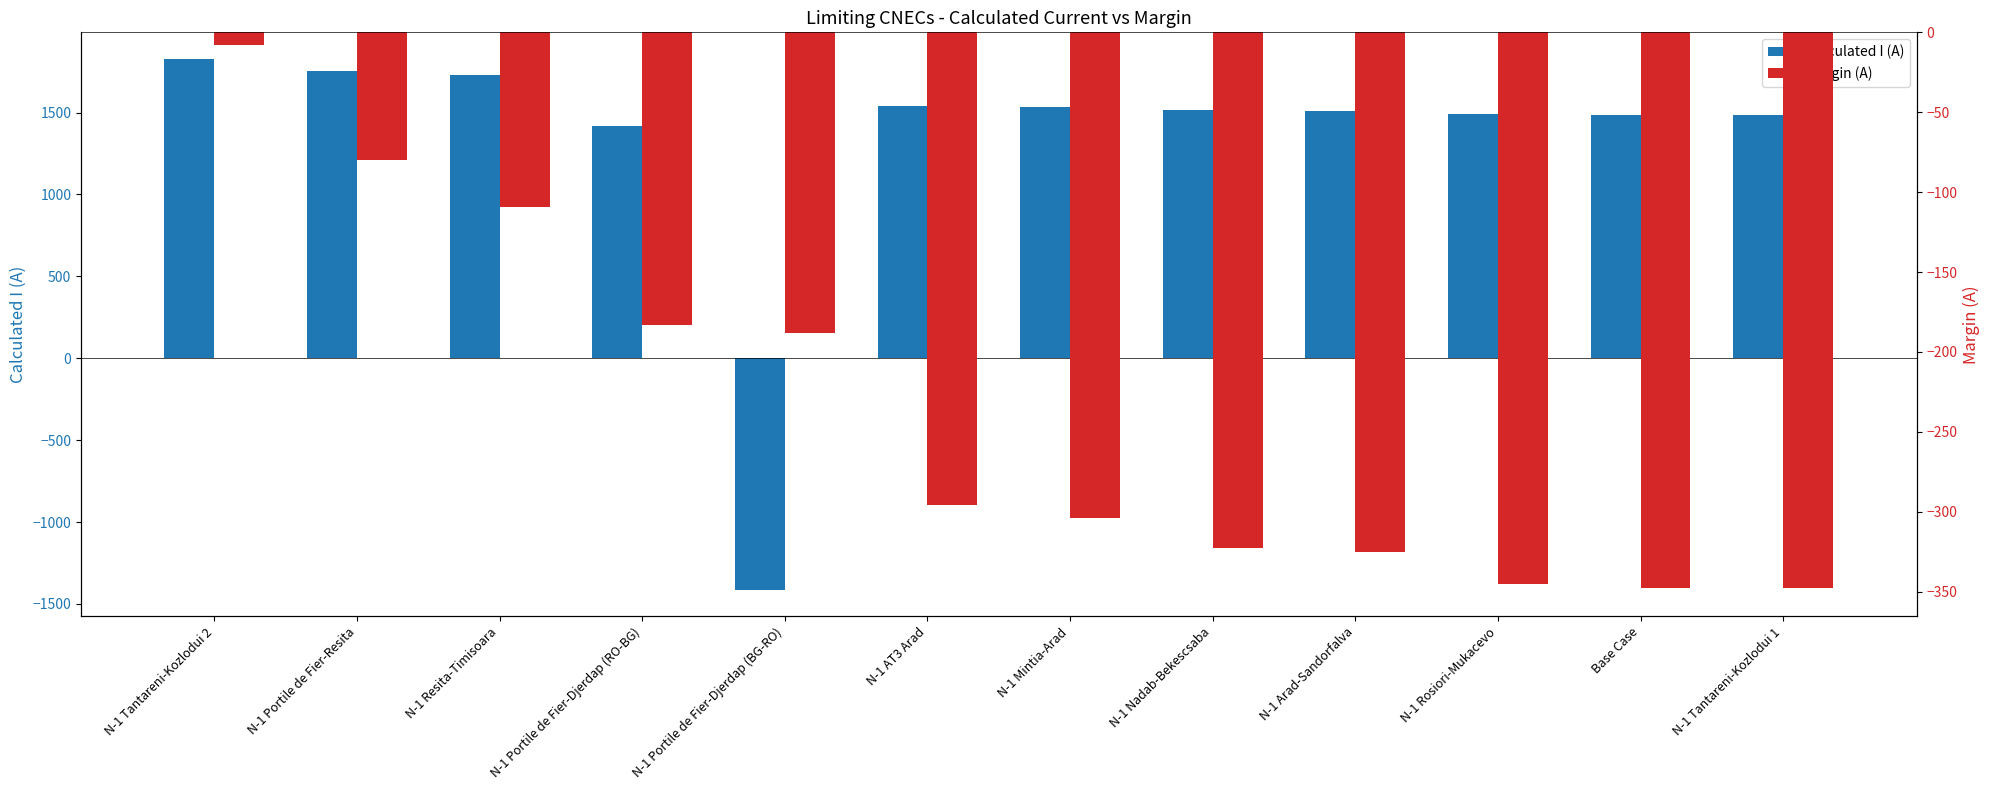

What is the difference between the maximum and second lowest values in the Calculated I (A) series?

410